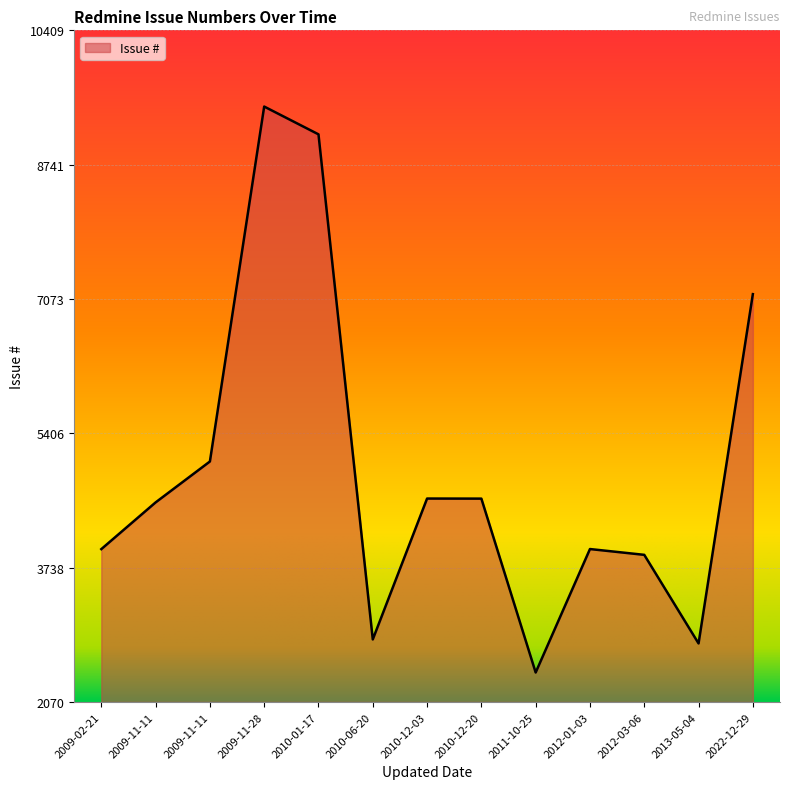

Which has a higher value, 2013-05-04 or 2010-12-03?

2010-12-03